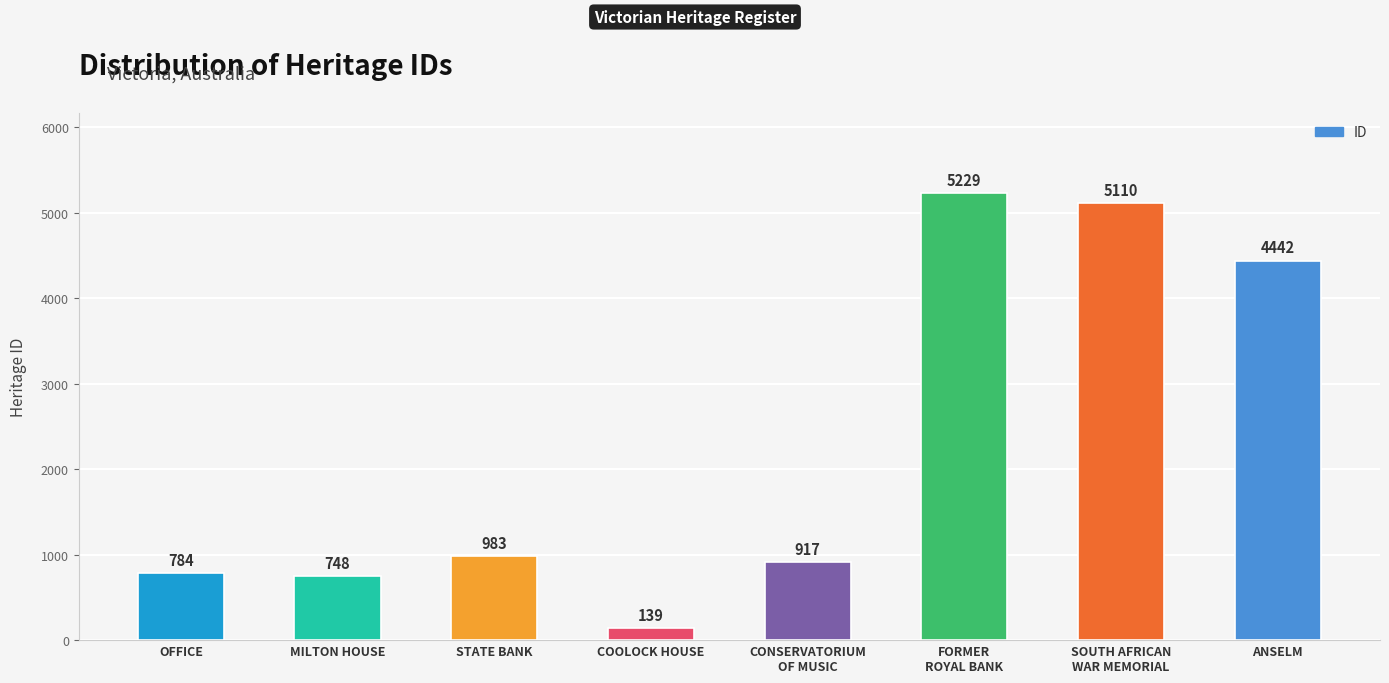

At which label is the value closest to 2684?

STATE BANK